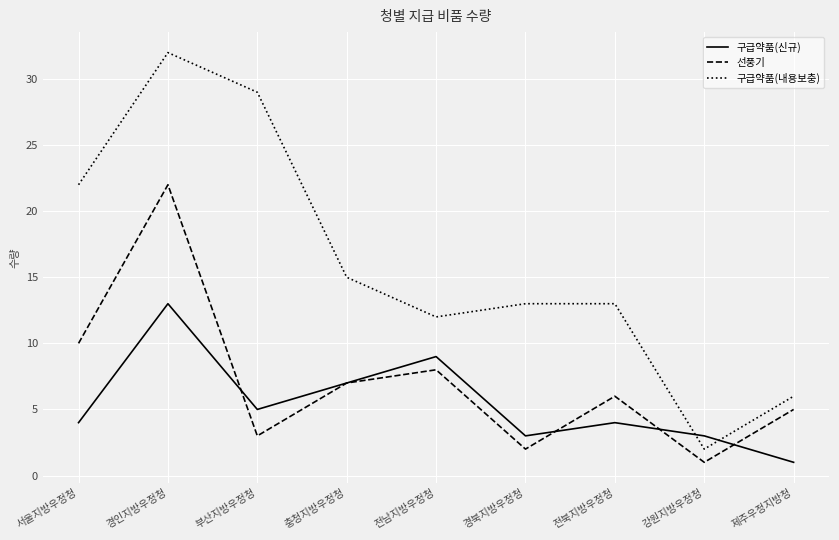

At which label does 구급약품(내용보충) first exceed 13?

서울지방우정청